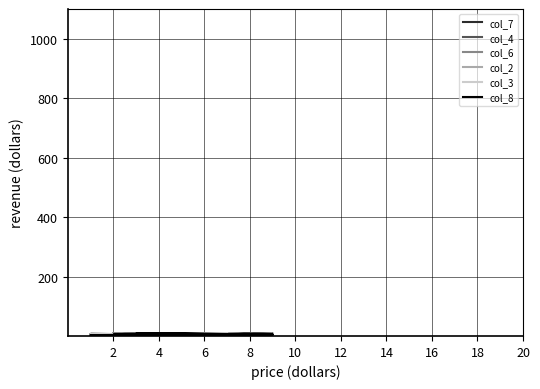

How many data points in col_6 are less than 5?

8